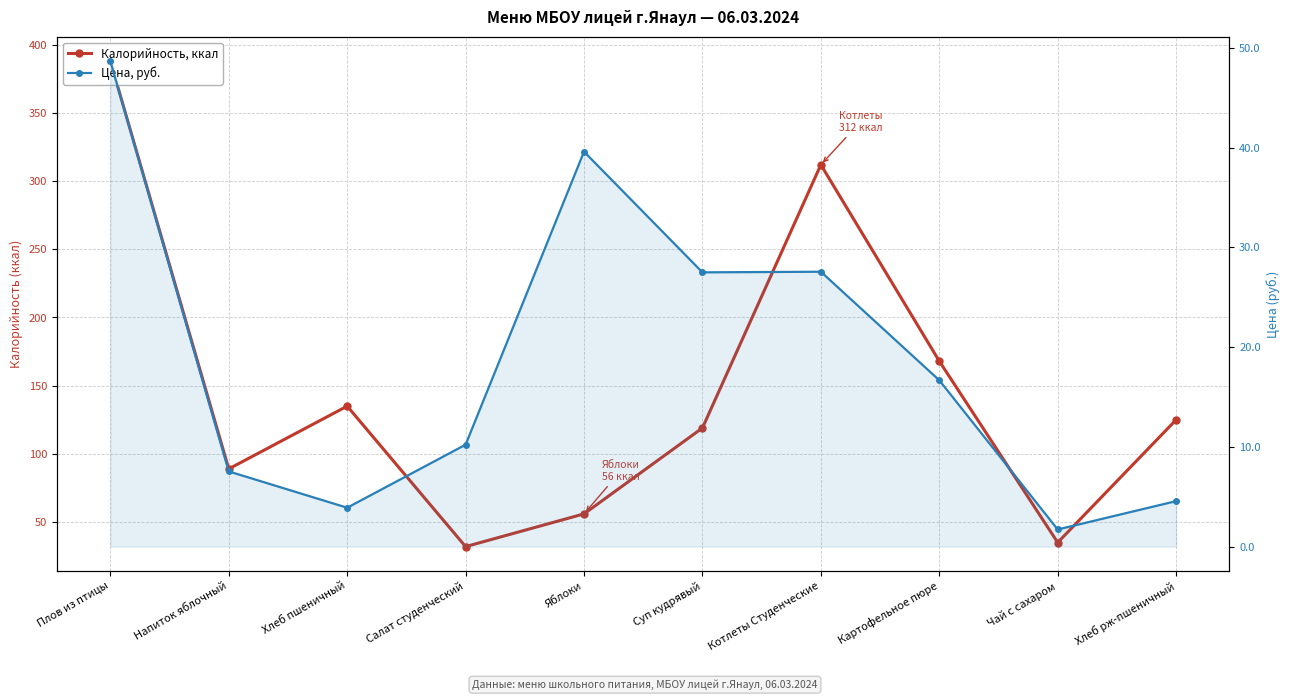

What is the average value of the Калорийность, ккал series?

145.9